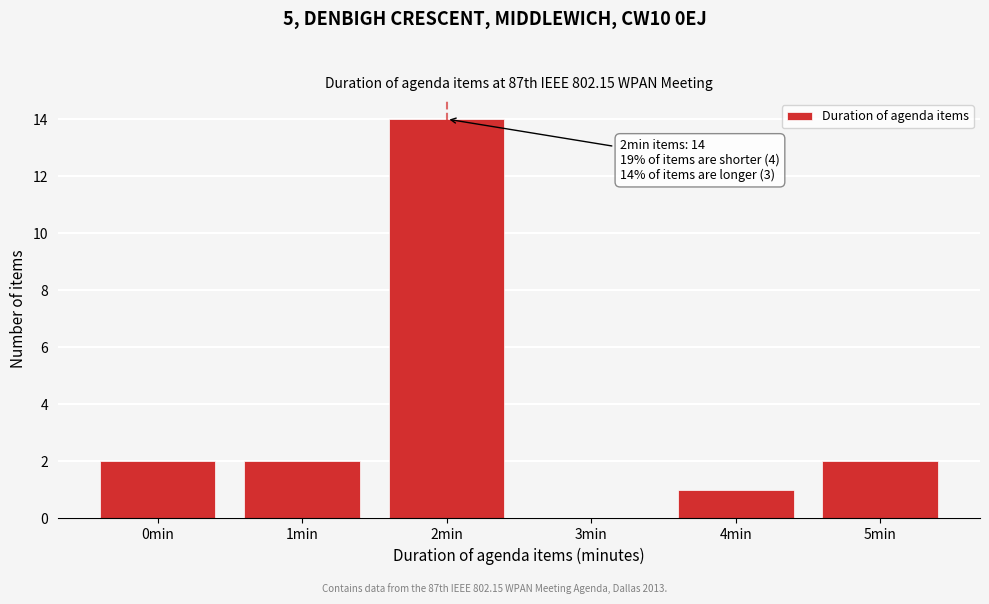

Reading right to left, extract all data points from this chart.

5min=2	4min=1	3min=0	2min=14	1min=2	0min=2